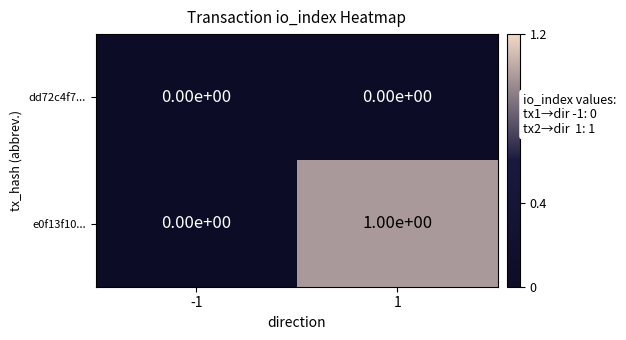

The value of e0f13f10... at 1 is 0. True or false?

False